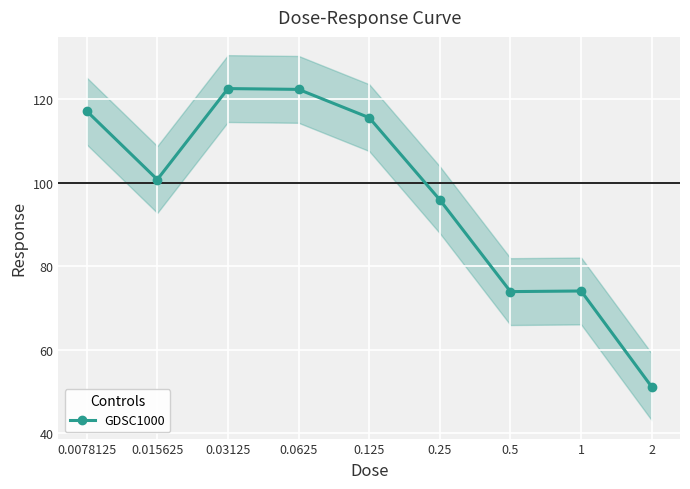

Reading left to right, extract all data points from this chart.

117.2	100.8	122.5	122.3	115.6	95.9	74.0	74.1	51.1